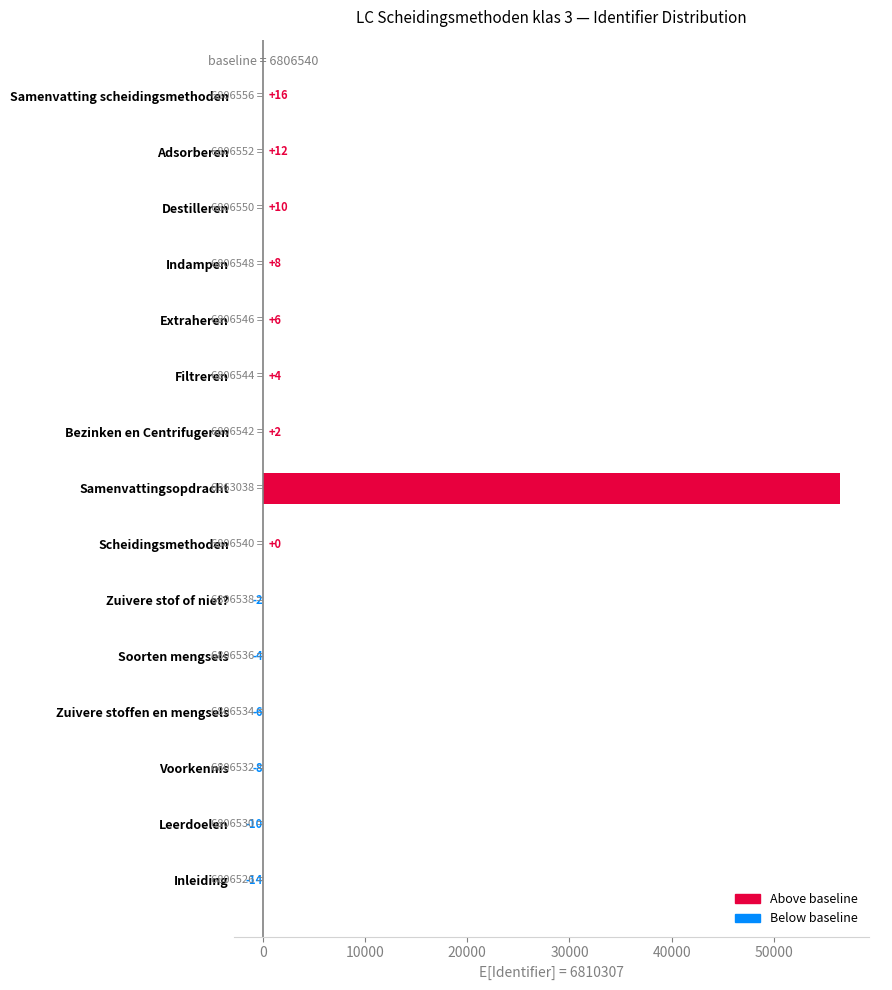

What is the approximate value at Indampen?

8